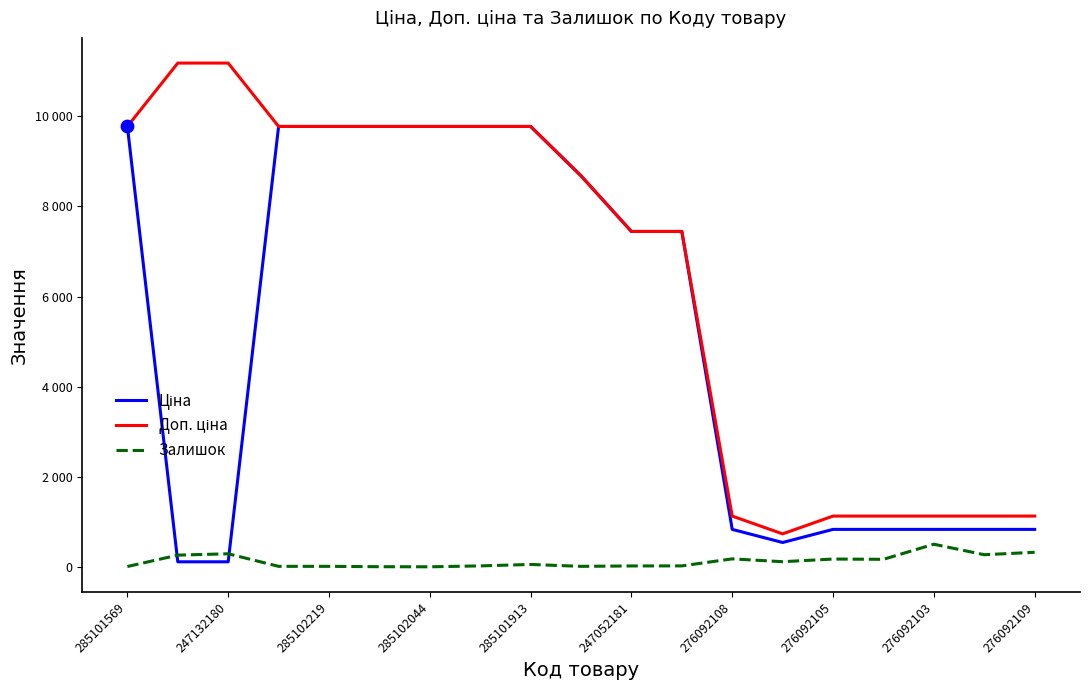

Is this an area chart (filled region under the line)?

No